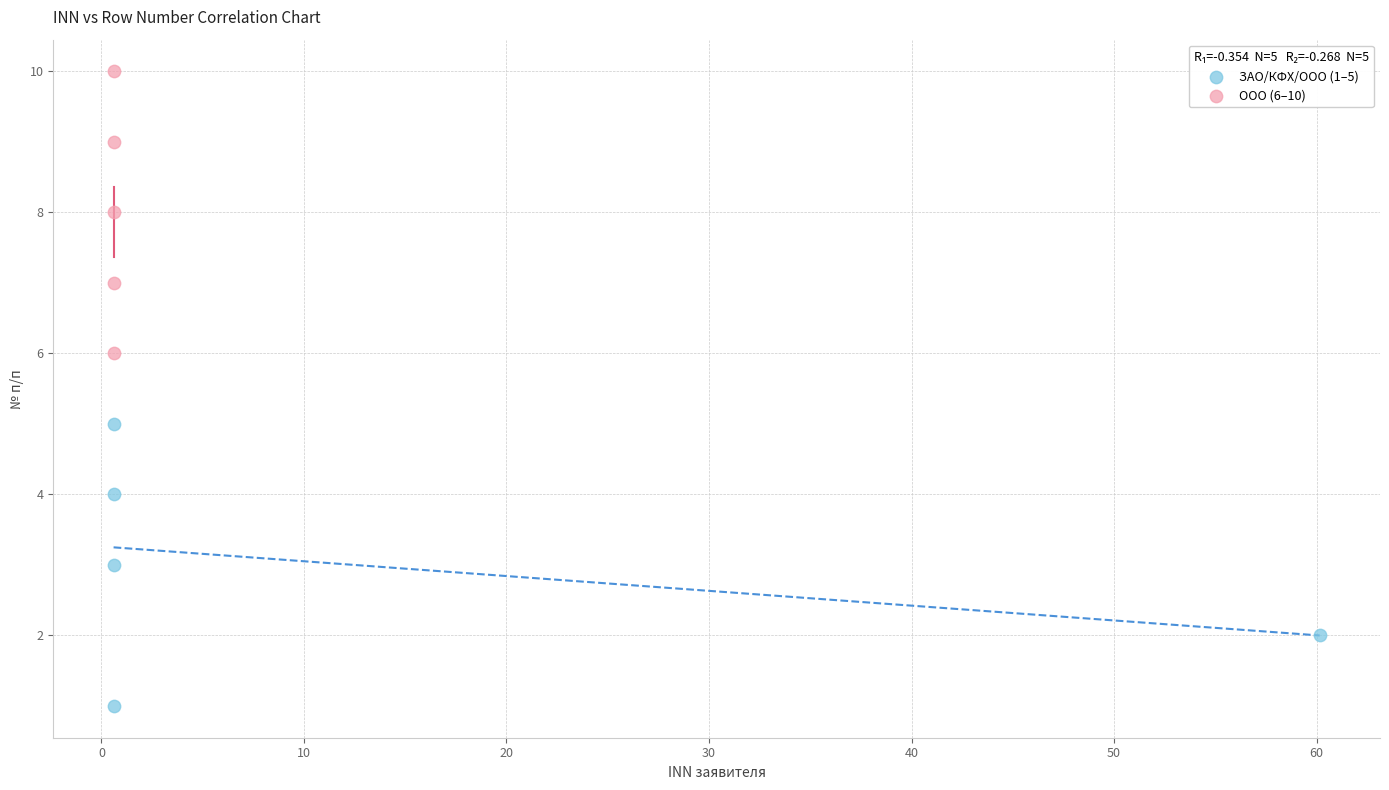

What are all the series names shown in the legend?

ЗАО/КФХ/ООО (1–5), ООО (6–10)